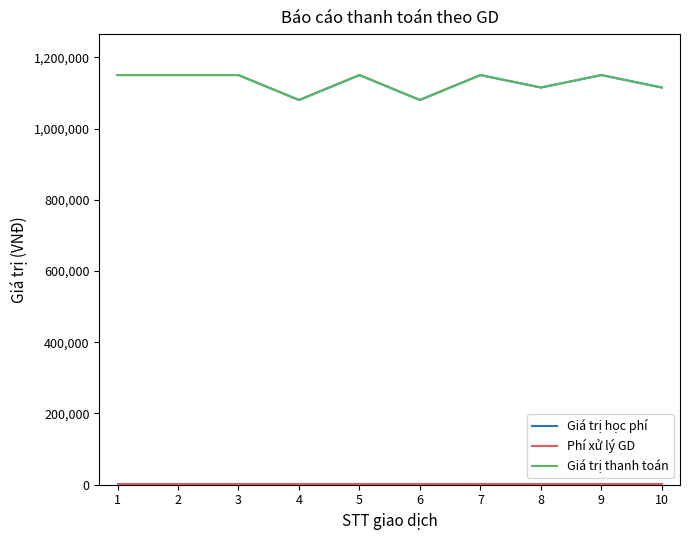

The value of Giá trị thanh toán at 3 is 1150000. True or false?

True